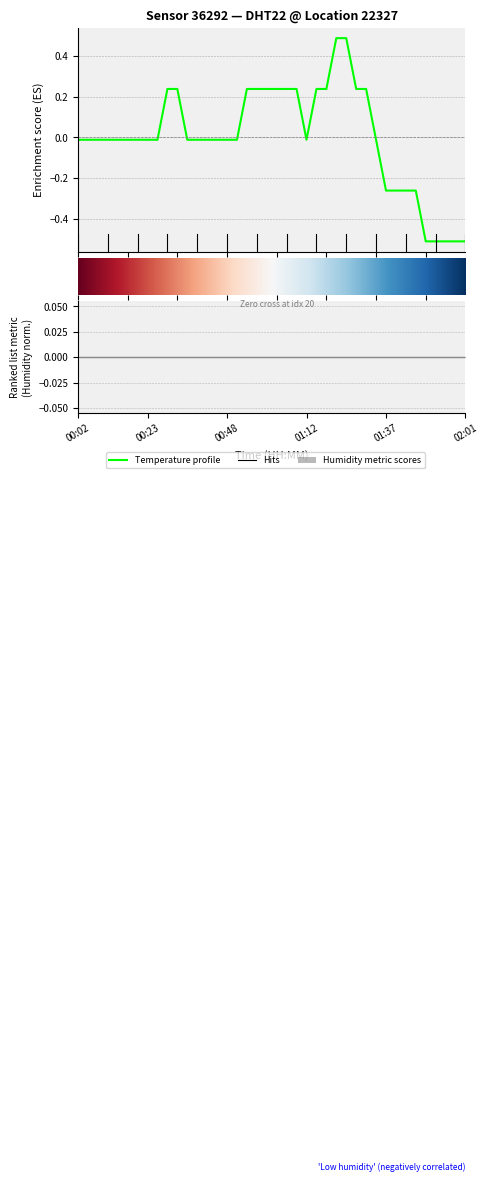

Rank the categories by value from lowest to highest.

01:49, 01:52, 01:55, 01:58, 02:01, 01:37, 01:40, 01:43, 01:46, 00:02, 00:05, 00:08, 00:11, 00:14, 00:17, 00:20, 00:23, 00:26, 00:35, 00:38, 00:41, 00:44, 00:48, 00:51, 01:12, 01:34, 00:29, 00:32, 00:54, 00:57, 01:00, 01:03, 01:06, 01:09, 01:15, 01:18, 01:27, 01:31, 01:21, 01:24